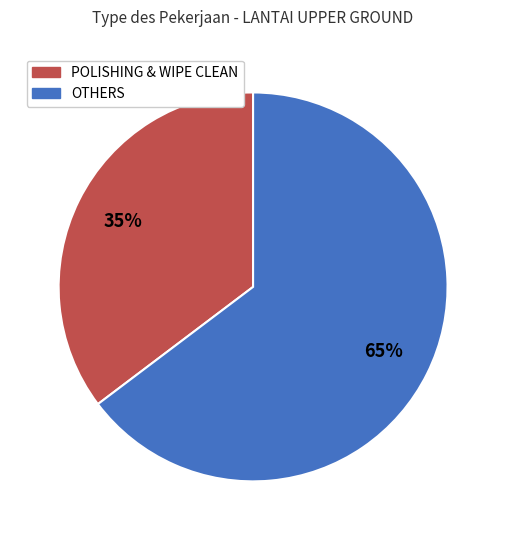

To the nearest percent, what is the average slice percentage?

50%